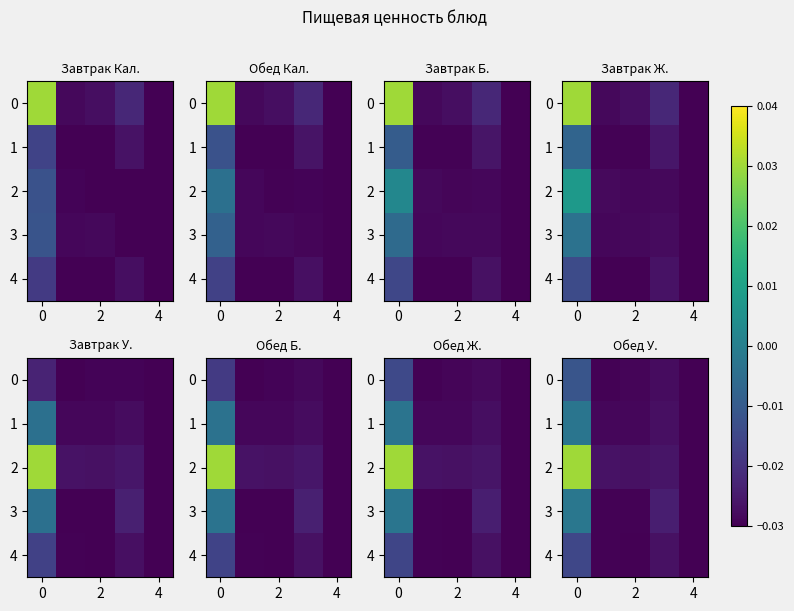

How many distinct data groups are displayed?

5